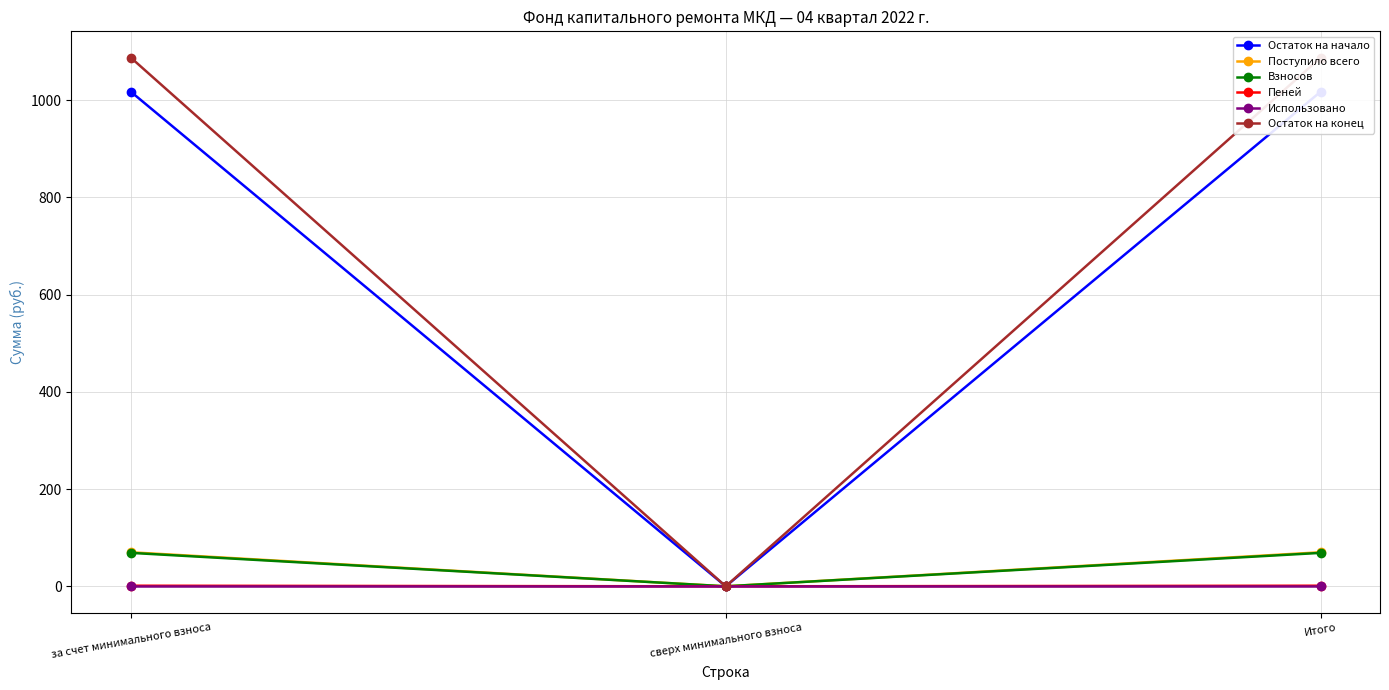

At за счет минимального взноса, list the series in order from largest to smallest.

Остаток на конец, Остаток на начало, Поступило всего, Взносов, Пеней, Использовано